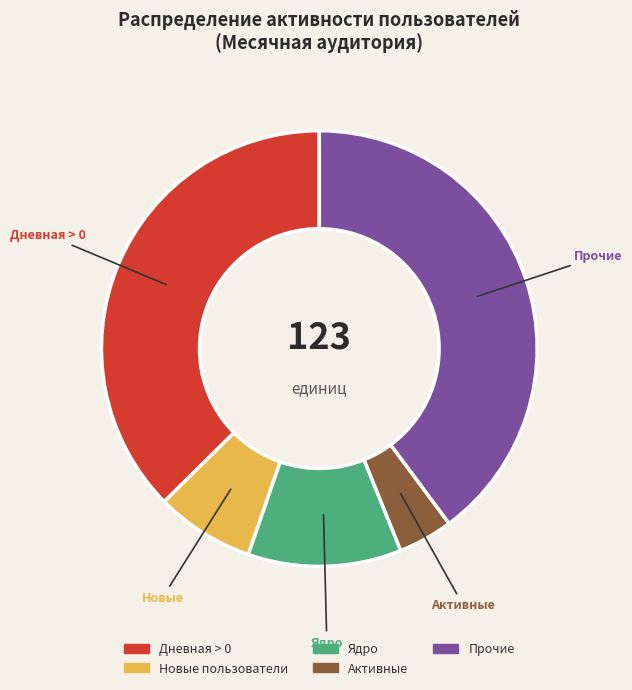

Is there a majority slice in this chart?

No